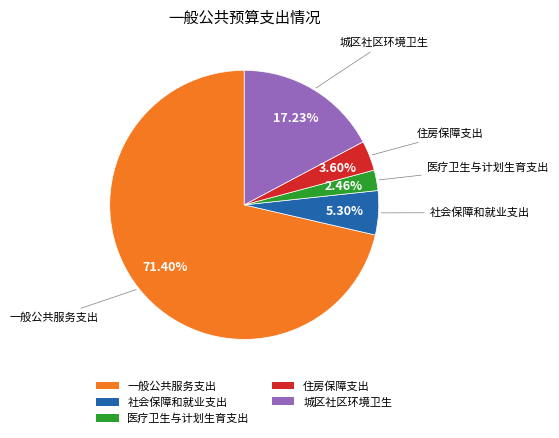

Do 城区社区环境卫生 and 医疗卫生与计划生育支出 together represent more than half of the pie?

No